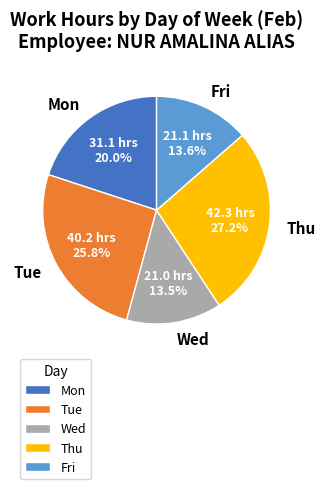

What is the ratio of the value at Mon to the value at Thu?

0.7